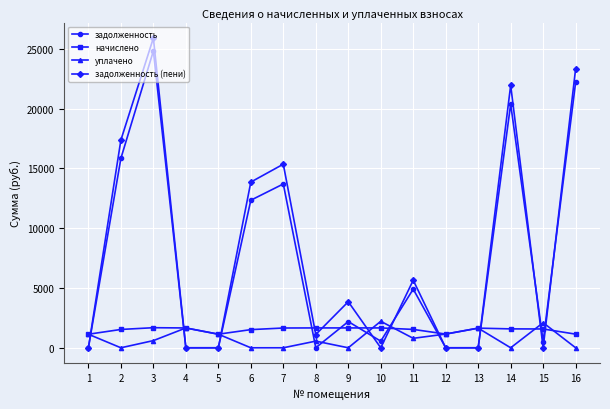

What is the value of the уплачено point at the 11th from the left?

791.7